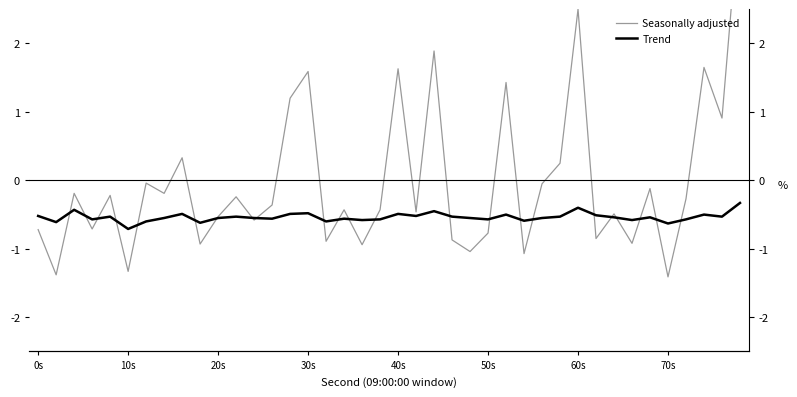

What is the smallest value displayed?

-1.4